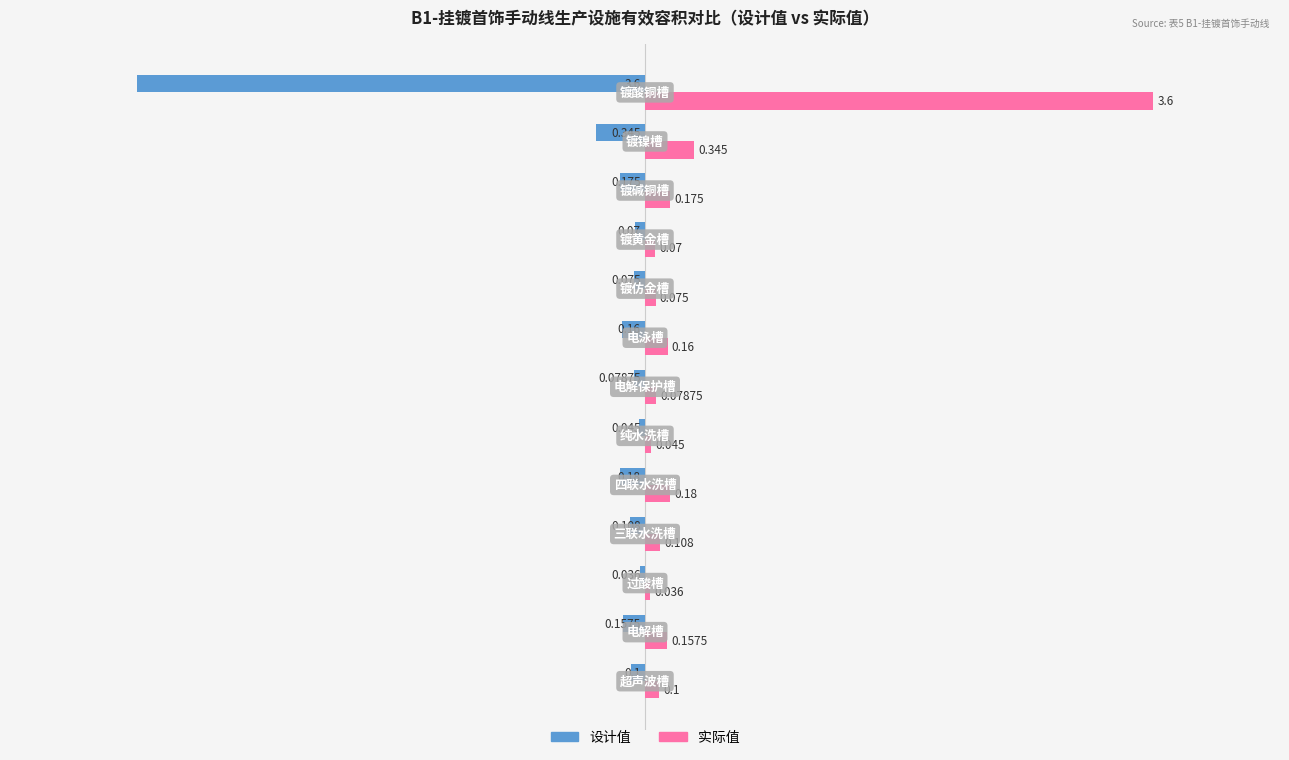

Rank the series by their average value, from lowest to highest.

设计值, 实际值